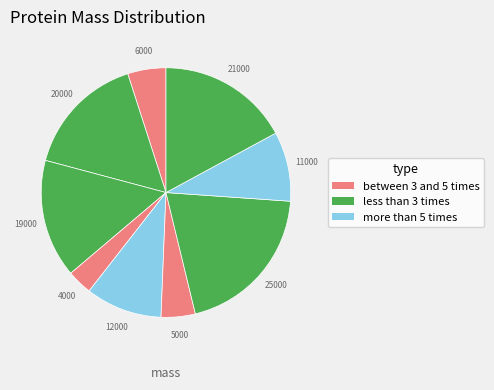

How many segments does this pie chart have?

9